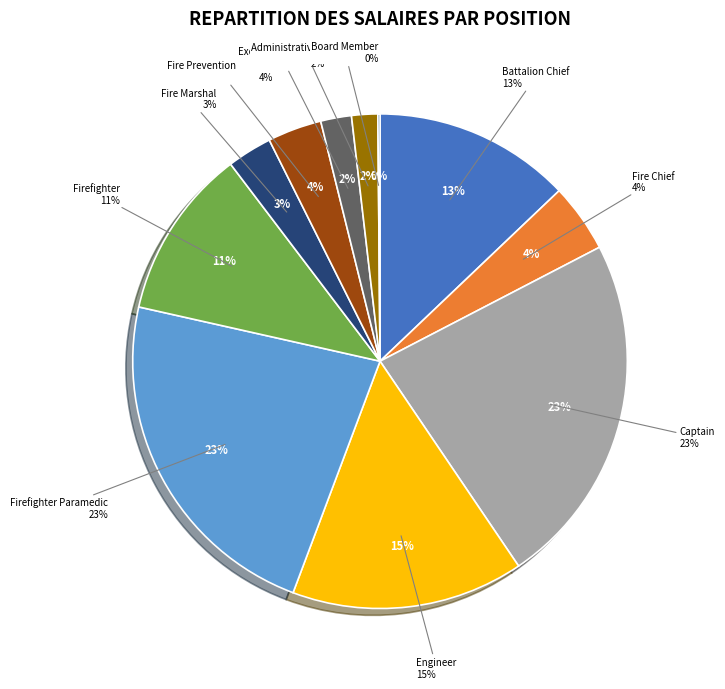

Rank the categories by value from highest to lowest.

Captain, Firefighter Paramedic, Engineer, Battalion Chief, Firefighter, Fire Chief, Fire Prevention Officer I, Fire Marshal, Executive Assistant, Administrative Assistant, Board Member